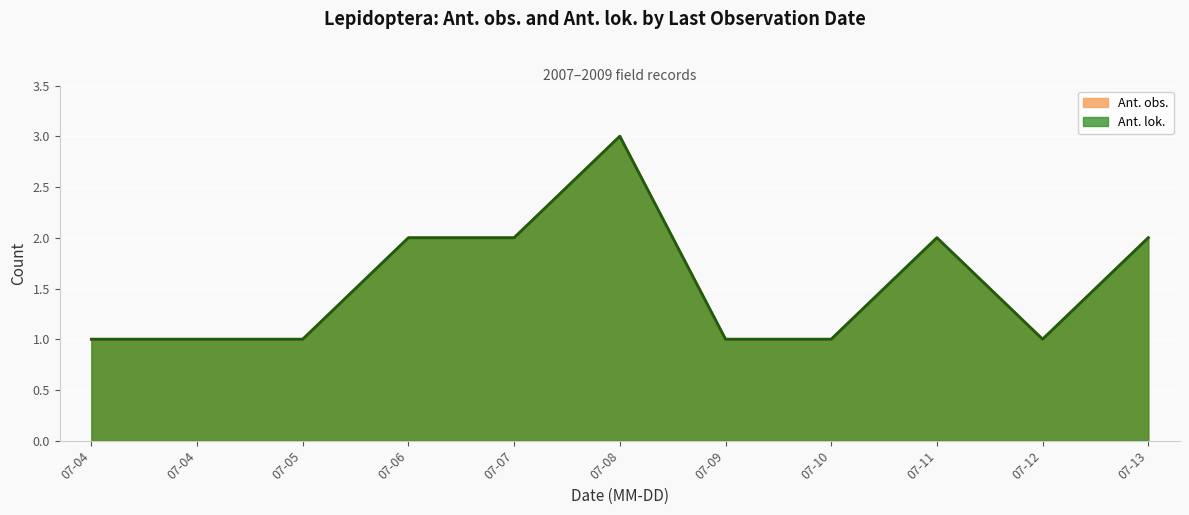

True or false: Ant. lok. has more than 1 points higher than both neighbors.

True